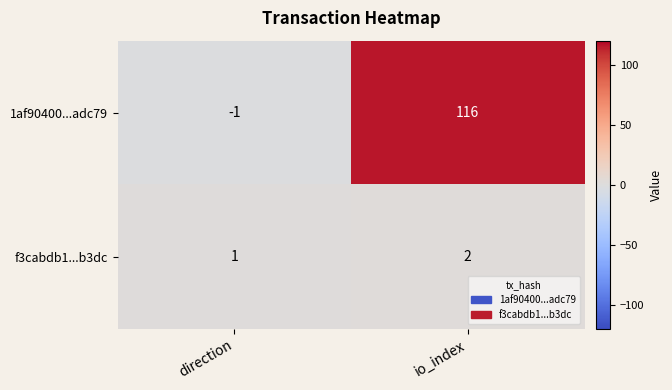

Which category has the lowest value in the 1af90400...adc79 series?

direction